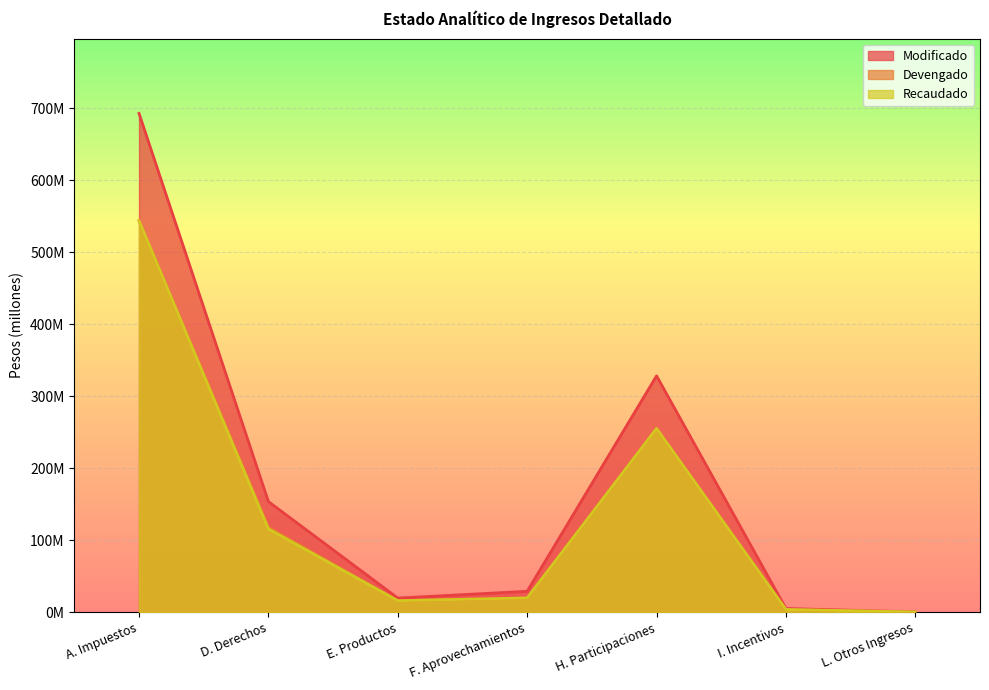

Which category has the highest value across all series?

A. Impuestos